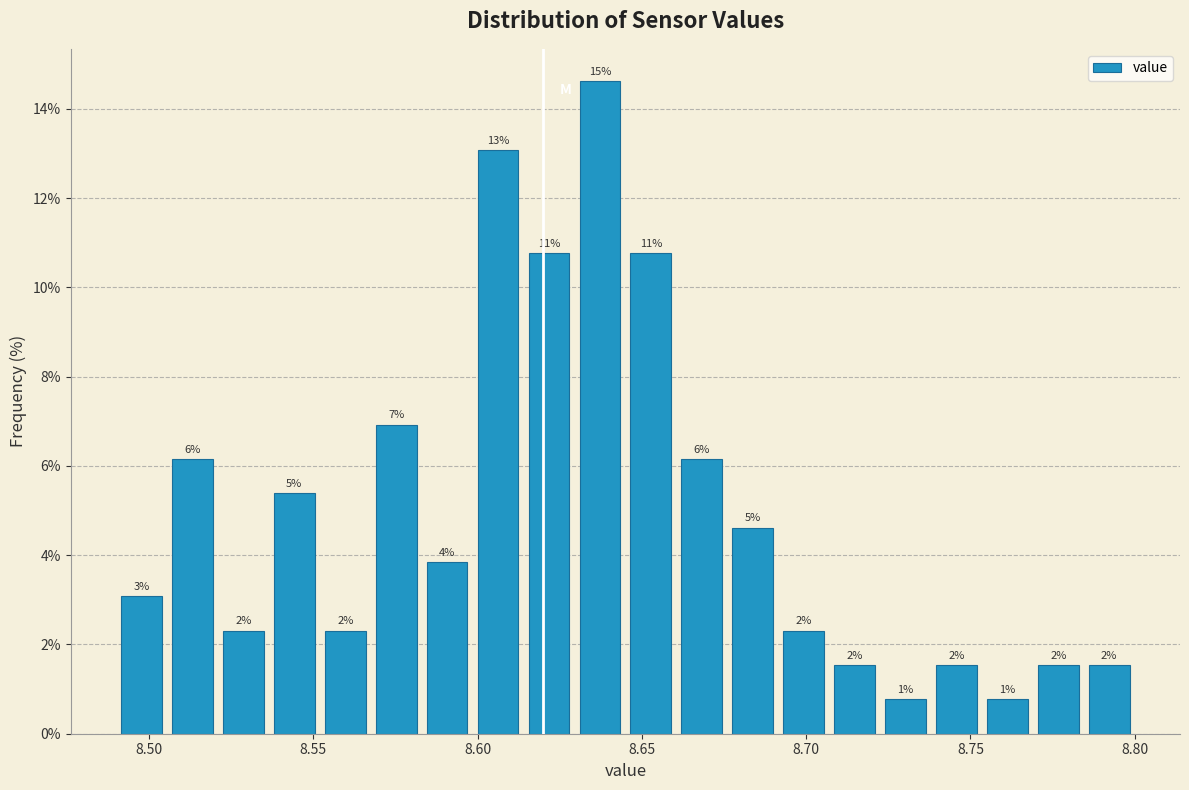

Around what value on the x-axis is the tallest bar? Give the approximate position of its centre, as read against the axis.

8.635